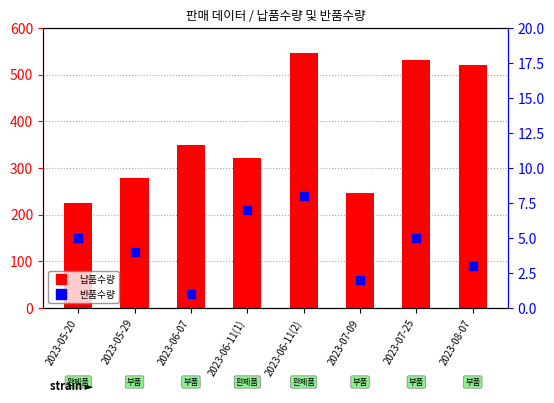

Which series contains the highest Y value?

납품수량